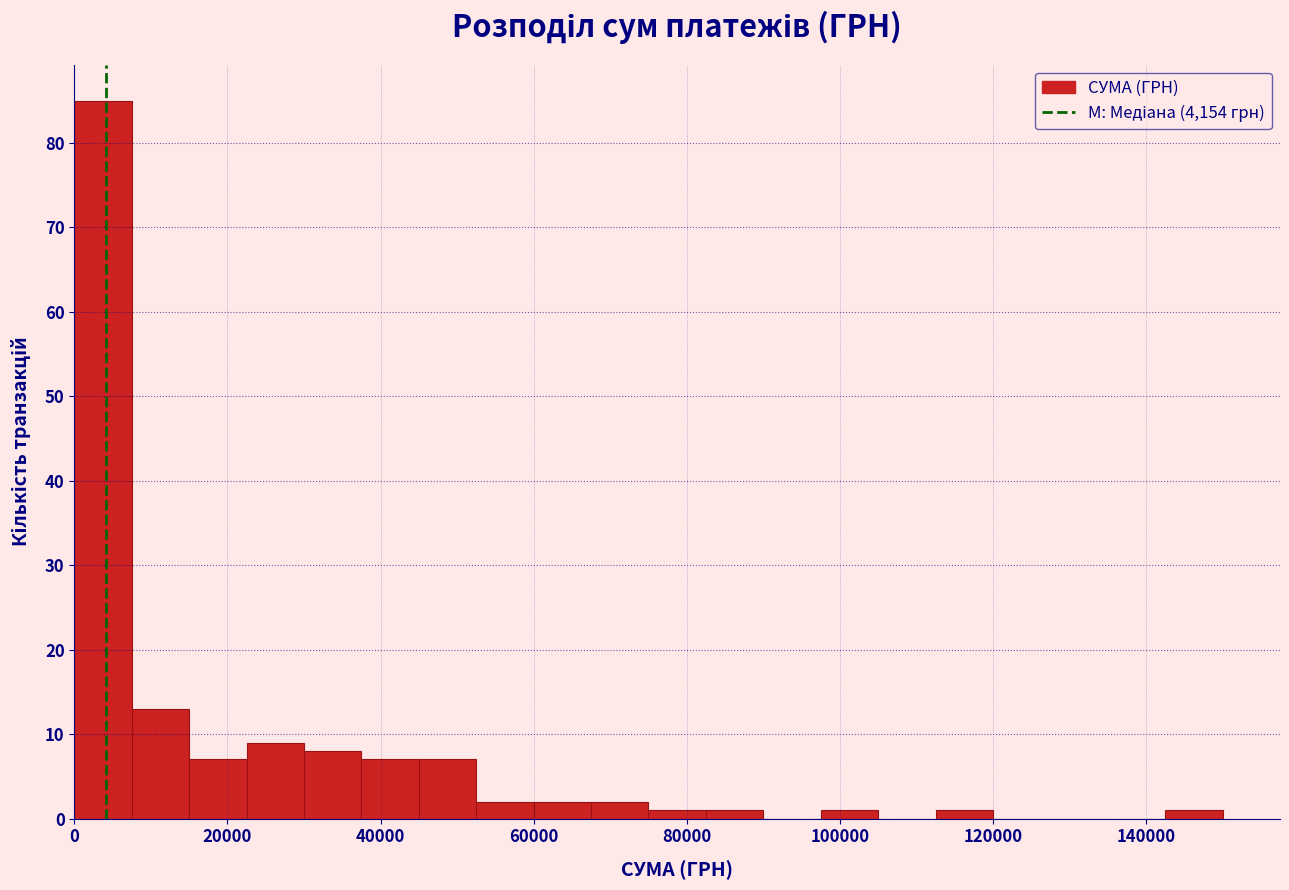

Read against the x-axis, roughly where is the centre of the tallest bar?

4000